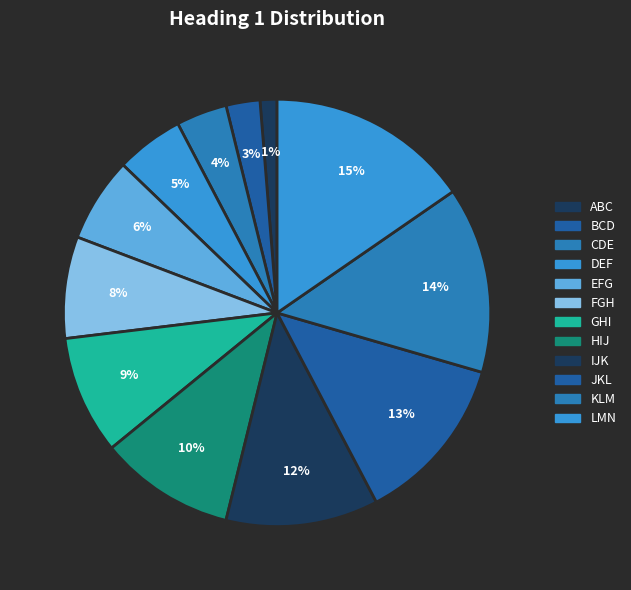

What is the total percentage of JKL and GHI?

21.8%